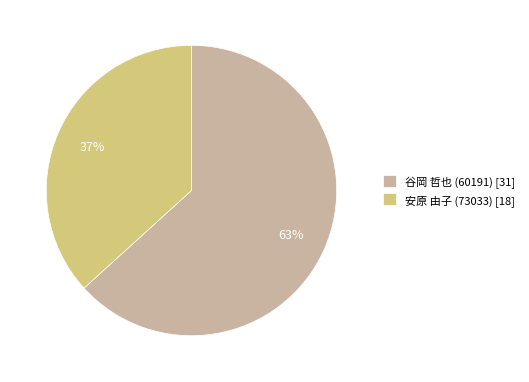

To the nearest percent, what is the combined percentage of 谷岡 哲也 (60191) [31] and 安原 由子 (73033) [18]?

100%